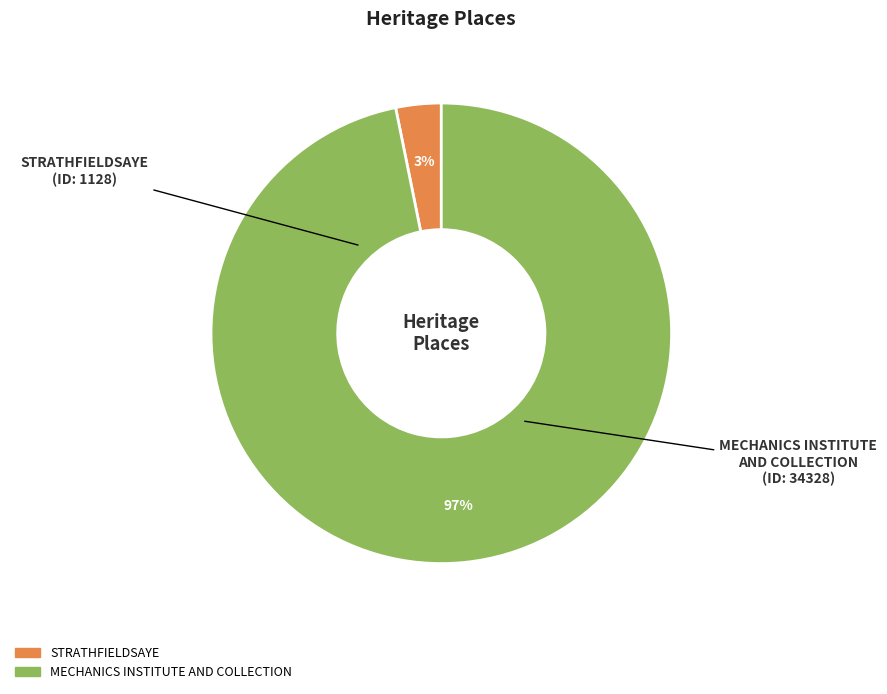

How many segments does this pie chart have?

2